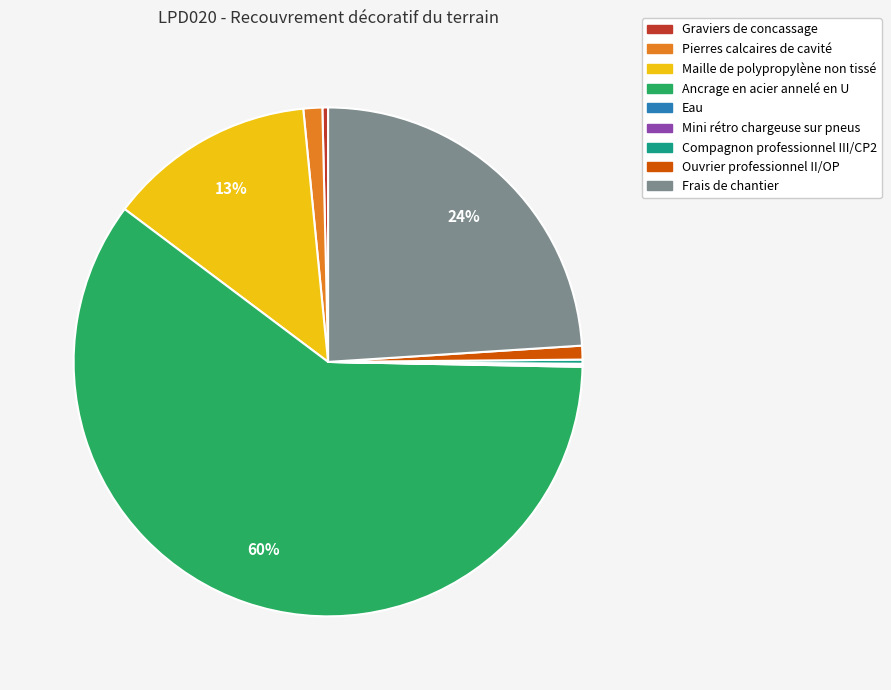

True or false: Frais de chantier accounts for 29% of the total.

False